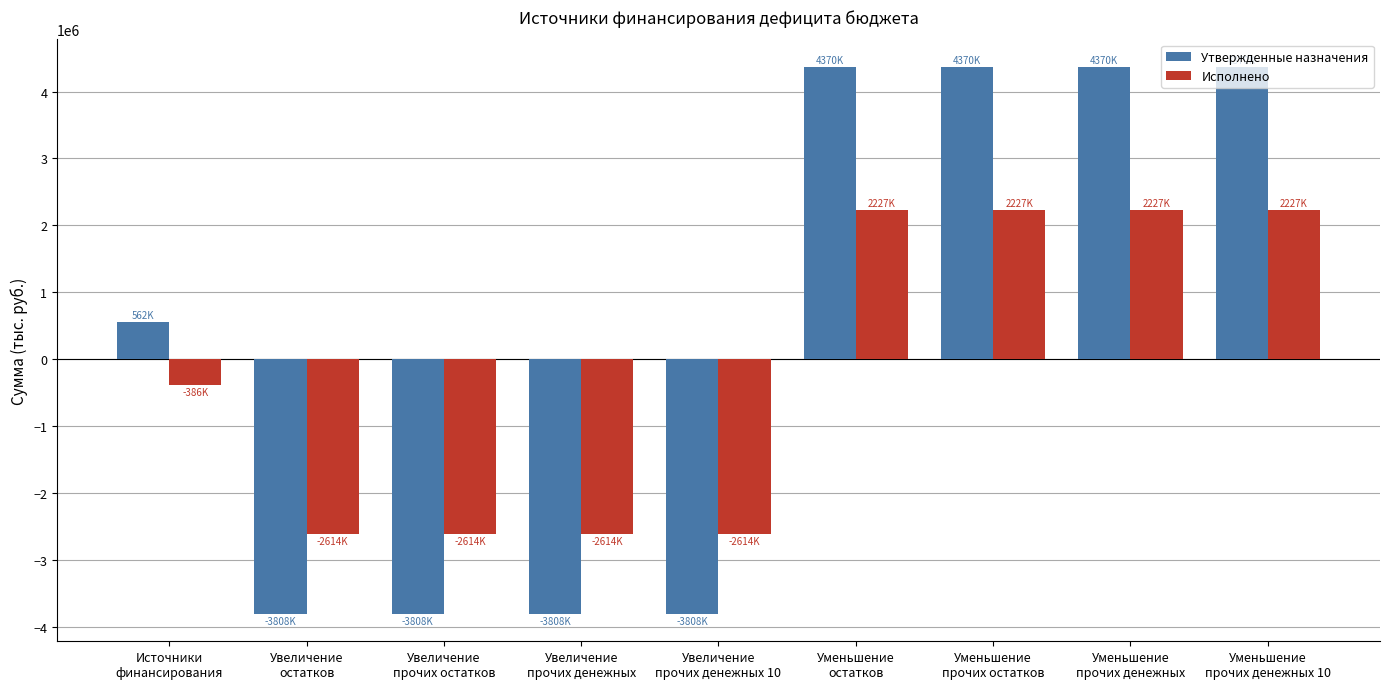

Where is Исполнено nearest to the value -193137?

Источники
финансирования